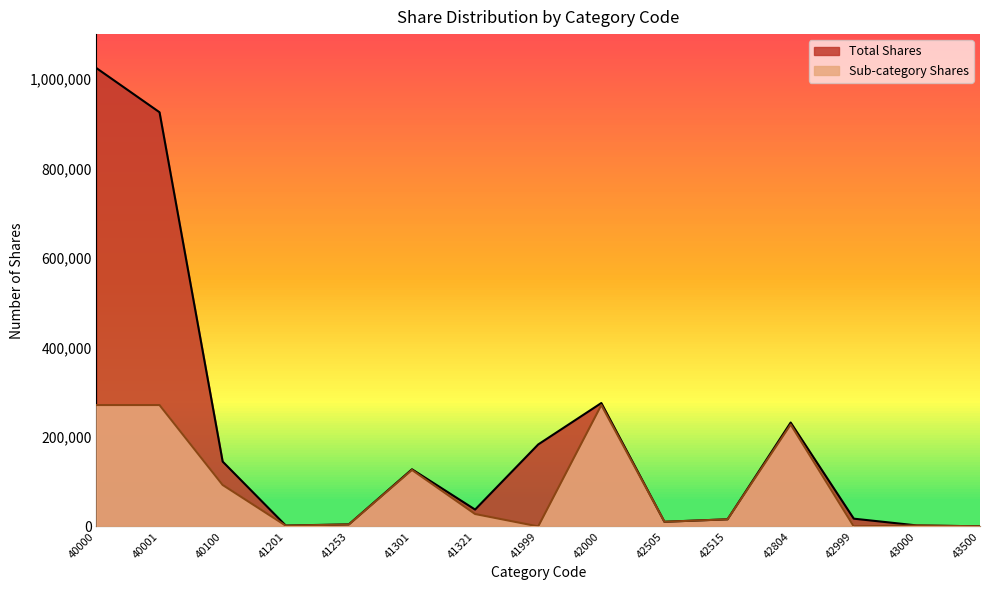

What is the sum of all Total Shares values?

3003218